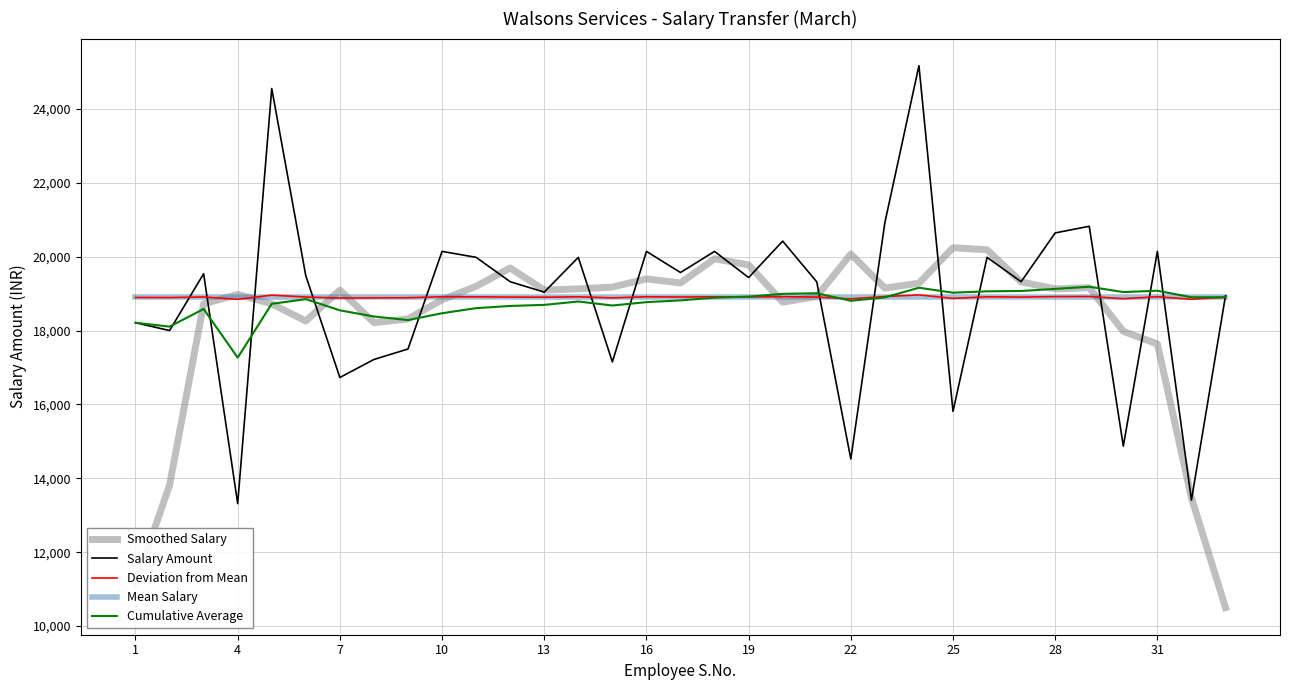

How many series are shown in this chart?

5